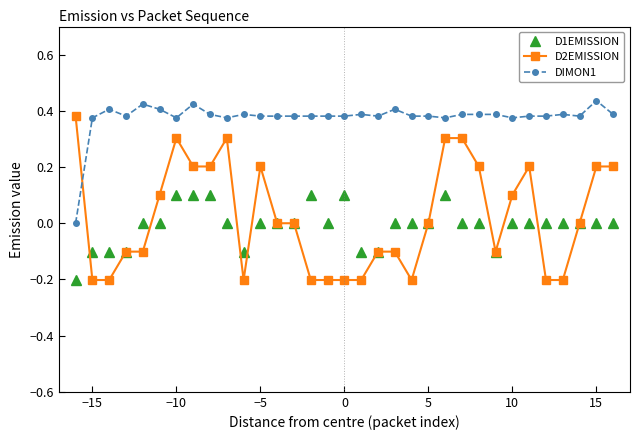

What are all the series names shown in the legend?

D1EMISSION, D2EMISSION, DIMON1